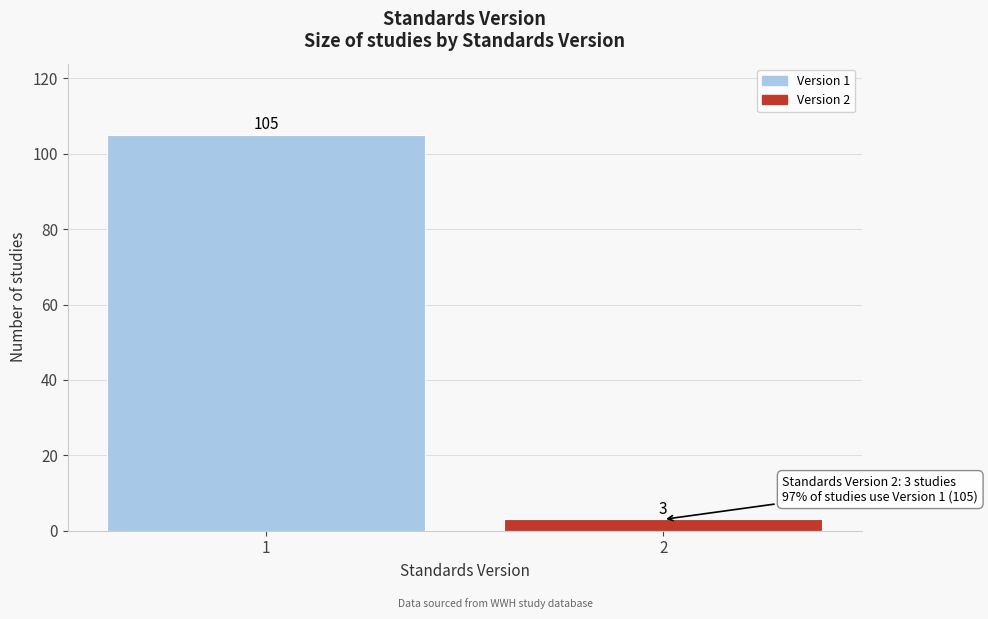

Reading left to right, extract all data points from this chart.

1=105	2=3